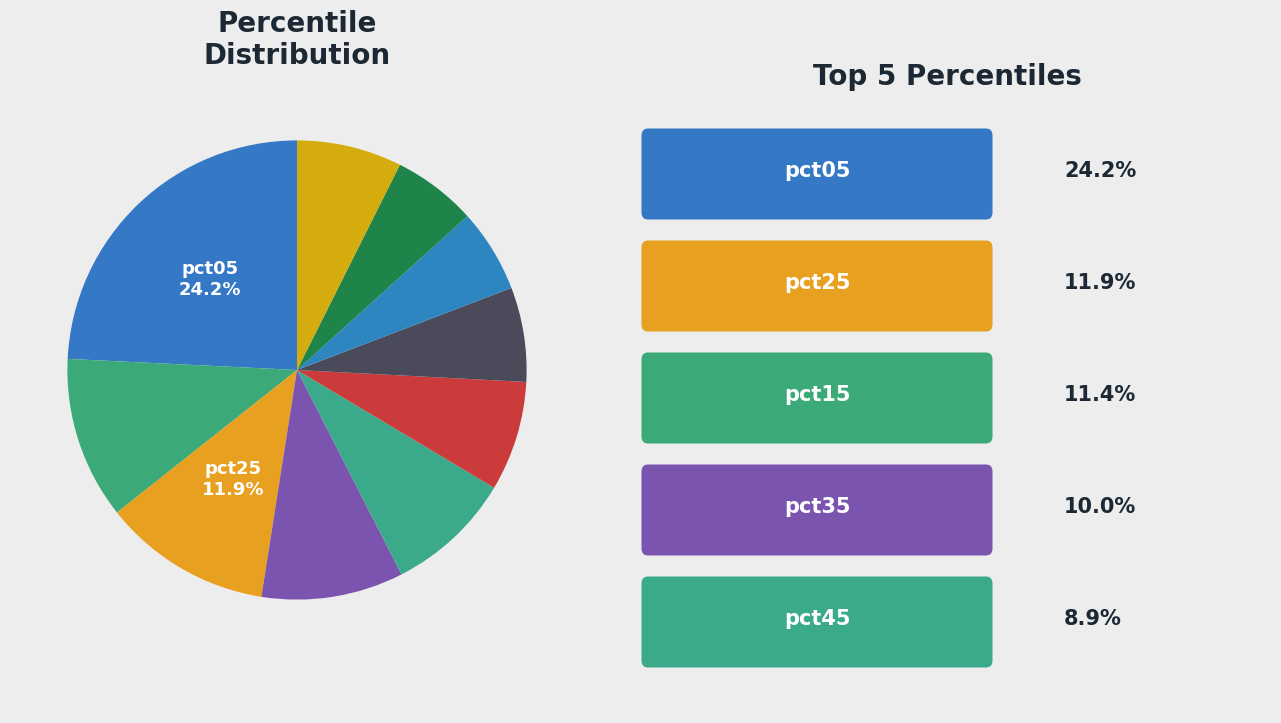

How many segments does this pie chart have?

10